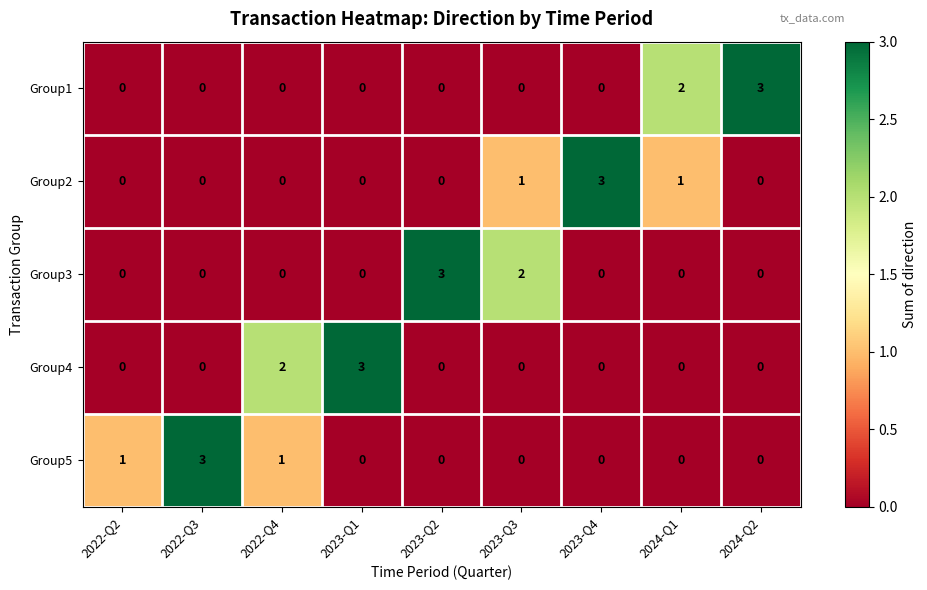

What is the difference between the highest and lowest values at 2022-Q2?

1